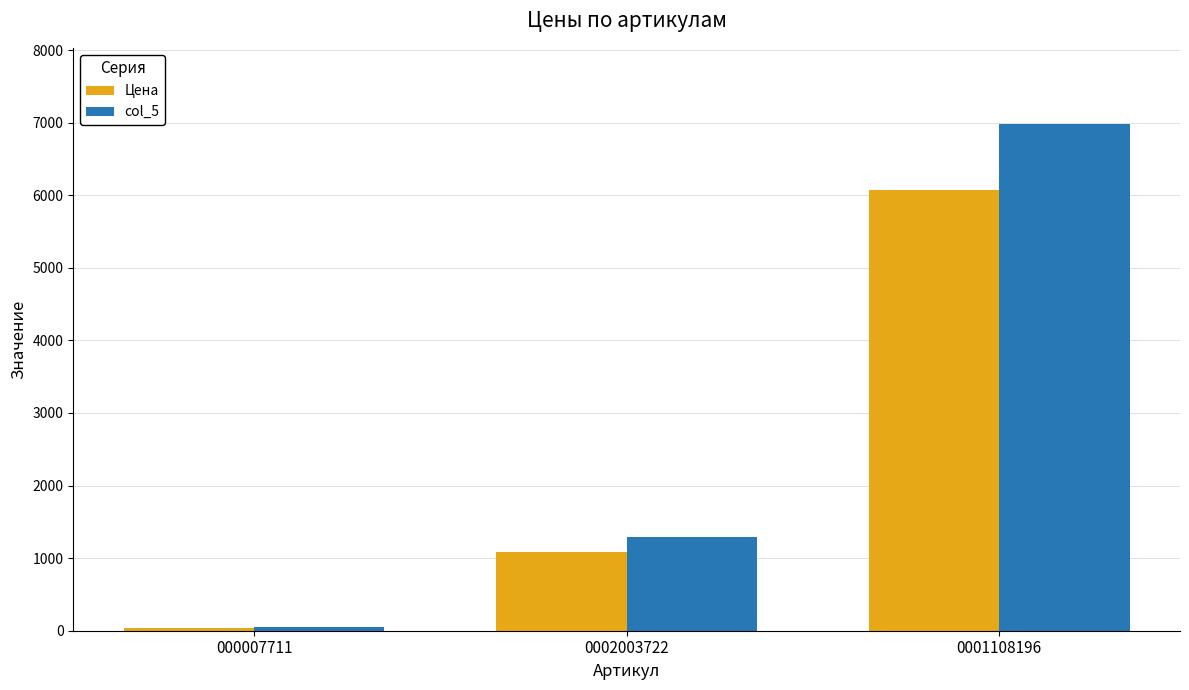

The col_5 series shows 49.4 at 000007711. True or false?

True